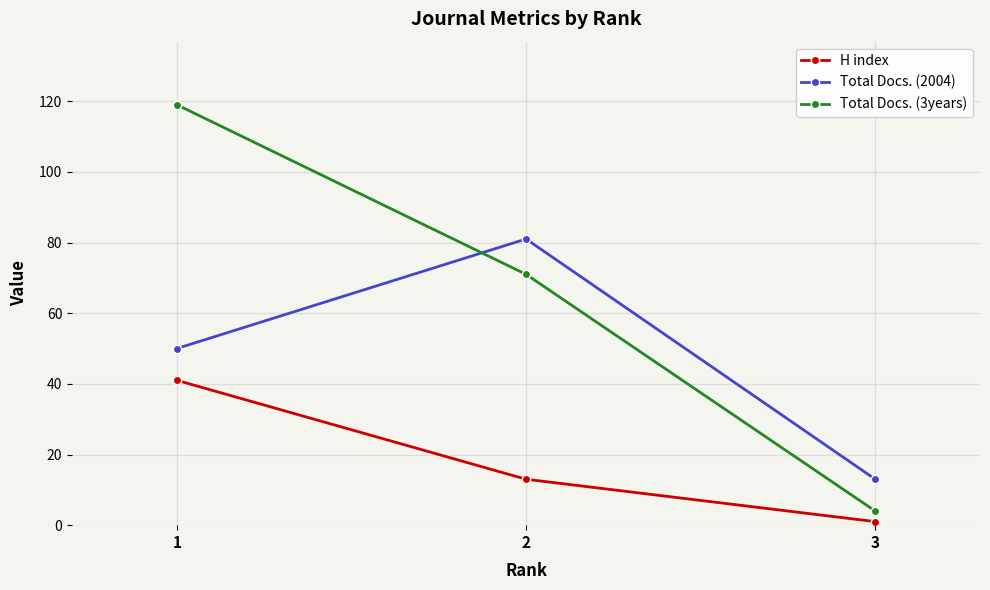

At which category is the sum across all series the highest?

1